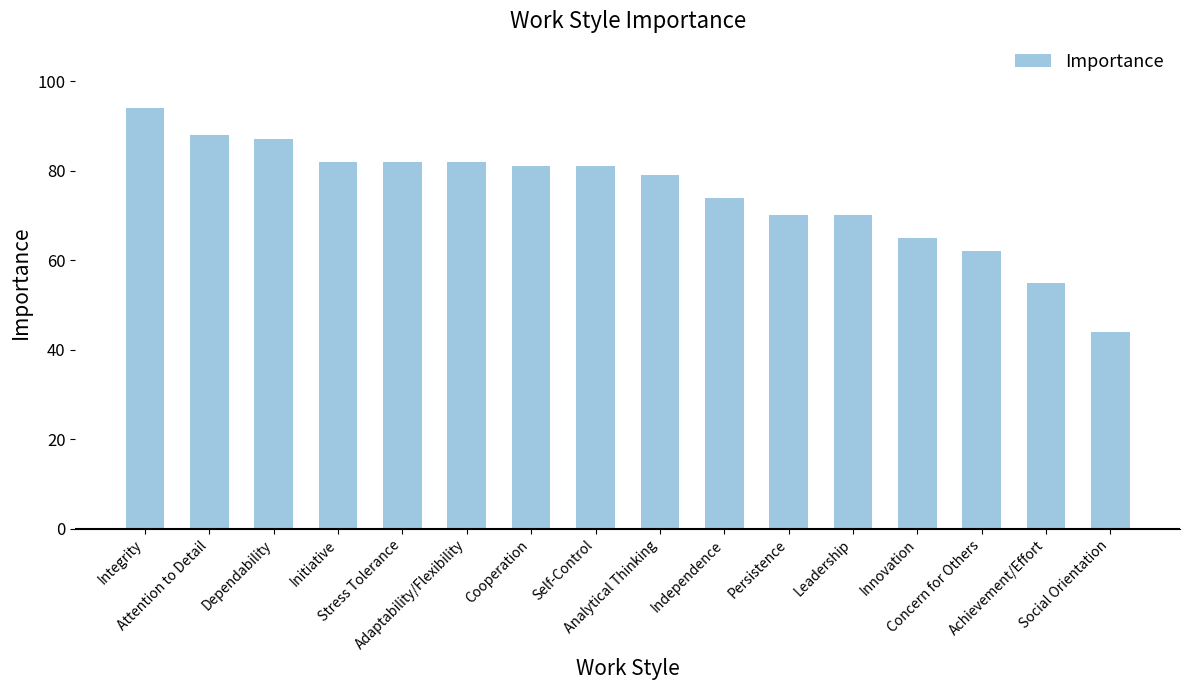

What position from the left is Attention to Detail?

2